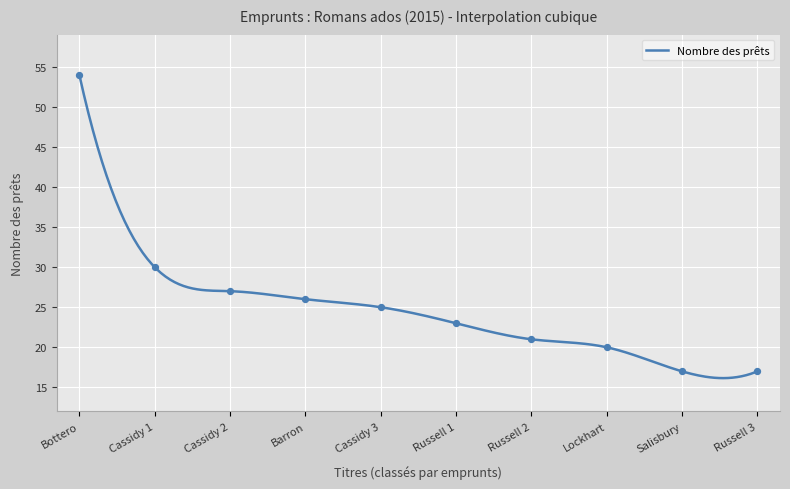

What is the change in value from Russell 1 to Lockhart?

-3